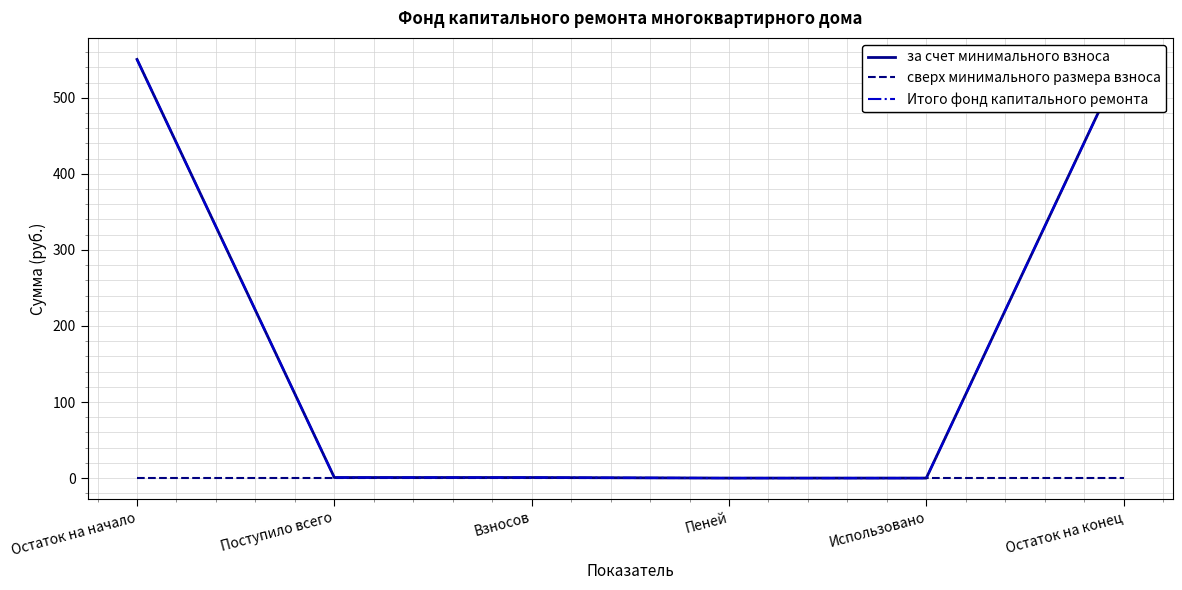

At which category is the sum across all series the highest?

Остаток на конец